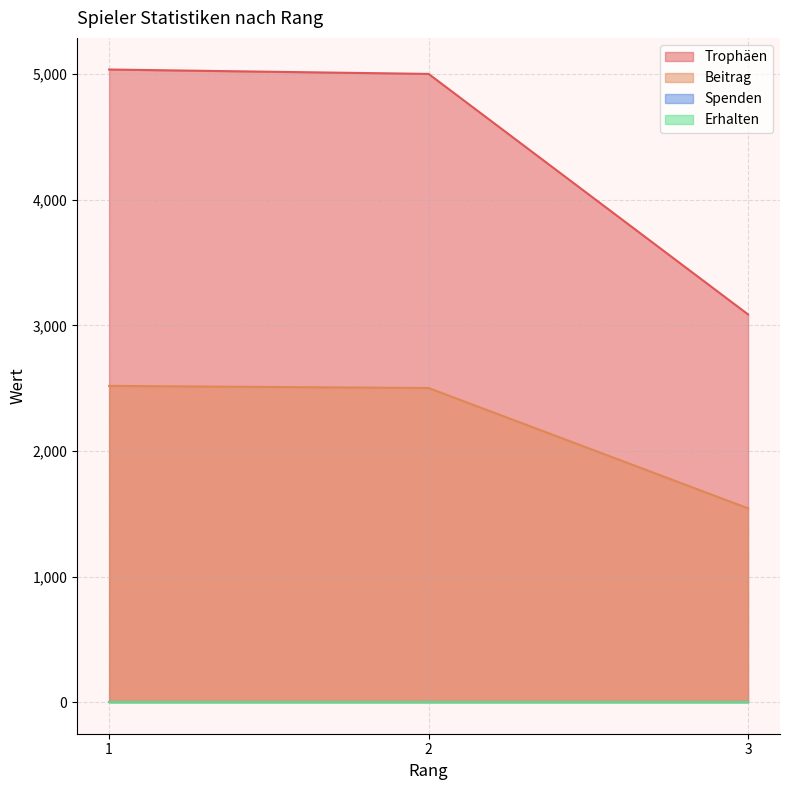

Does the chart have visible grid lines?

Yes